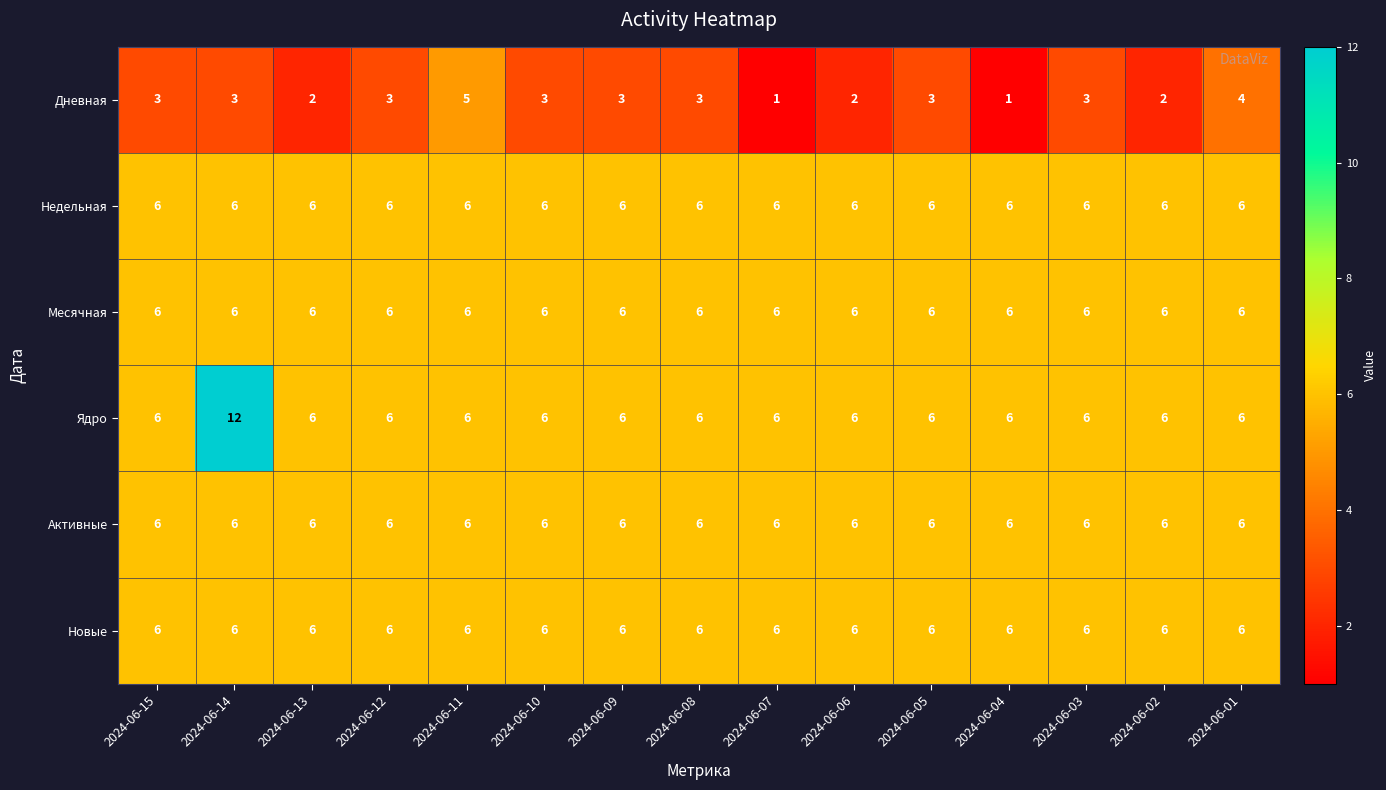

The value of Активные at 2024-06-05 is 9. True or false?

False